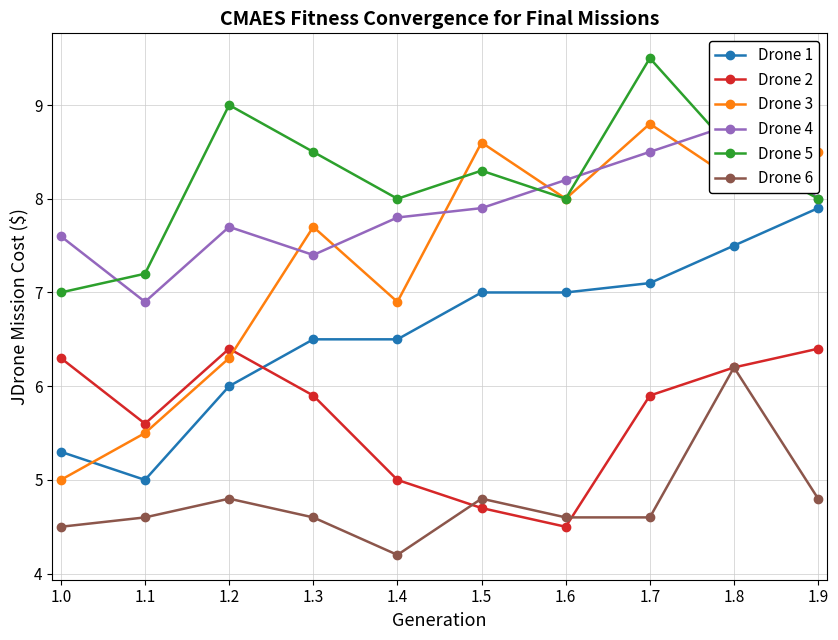

How many series are shown in this chart?

6